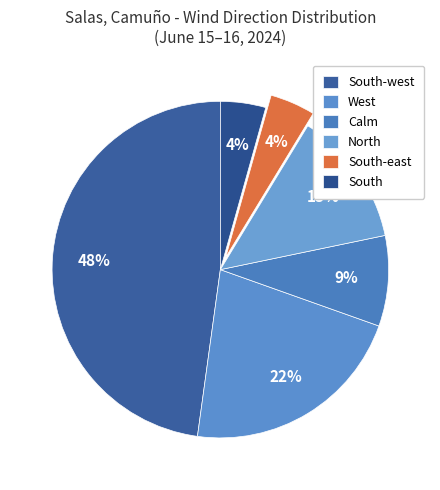

To the nearest percent, what is the average slice percentage?

17%